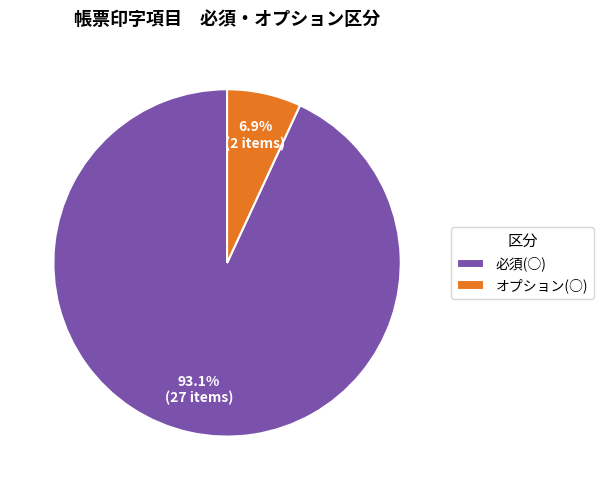

Which has a higher value, 必須(○) or オプション(○)?

必須(○)